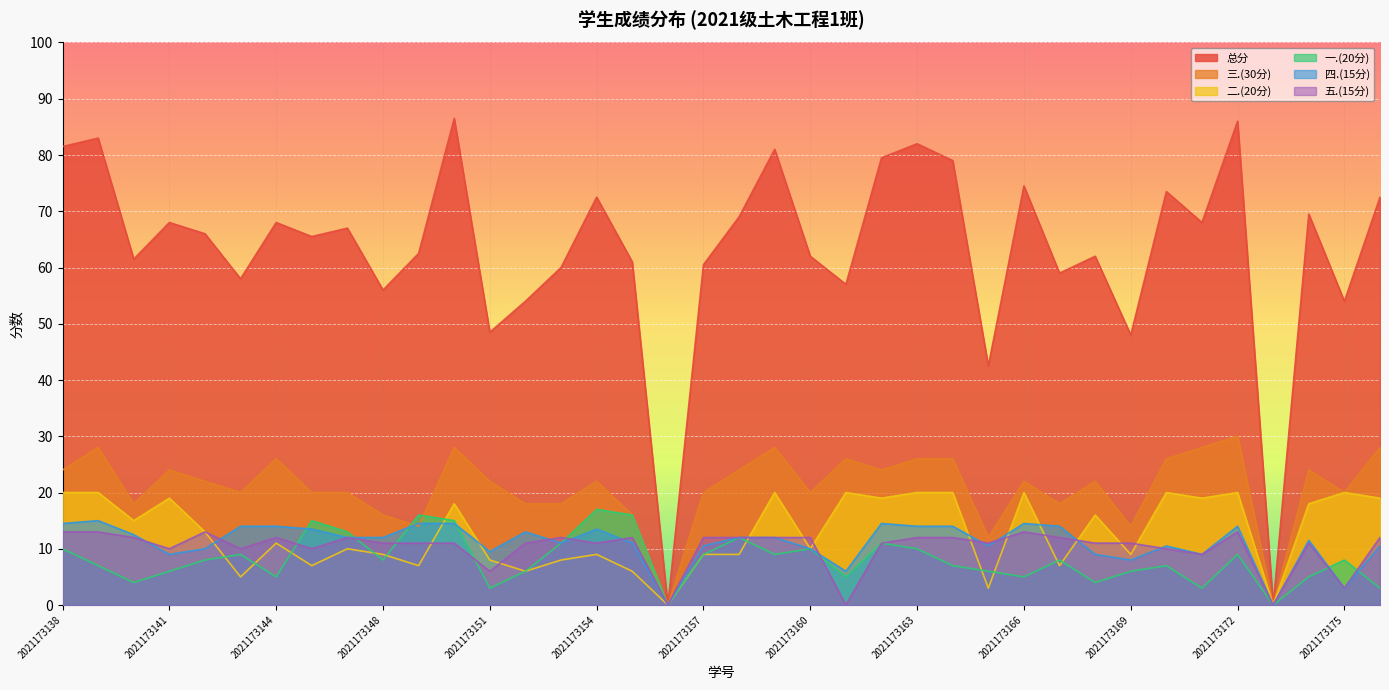

Reading left to right, extract all data points from this chart.

总分: 81.5	83.0	61.5	68.0	66.0	58.0	68.0	65.5	67.0	56.0	62.5	86.5	48.5	54.0	60.0	72.5	61.0	0.0	60.5	69.0	81.0	62.0	57.0	79.5	82.0	79.0	42.5	74.5	59.0	62.0	48.0	73.5	68.0	86.0	0.0	69.5	54.0	72.5
一.(20分): 10.0	7.0	4.0	6.0	8.0	9.0	5.0	15.0	13.0	8.0	16.0	15.0	3.0	6.0	11.0	17.0	16.0	0.0	9.0	12.0	9.0	10.0	5.0	11.0	10.0	7.0	6.0	5.0	8.0	4.0	6.0	7.0	3.0	9.0	0.0	5.0	8.0	3.0
二.(20分): 20.0	20.0	15.0	19.0	13.0	5.0	11.0	7.0	10.0	9.0	7.0	18.0	8.0	6.0	8.0	9.0	6.0	0.0	9.0	9.0	20.0	10.0	20.0	19.0	20.0	20.0	3.0	20.0	7.0	16.0	9.0	20.0	19.0	20.0	0.0	18.0	20.0	19.0
三.(30分): 24.0	28.0	18.0	24.0	22.0	20.0	26.0	20.0	20.0	16.0	14.0	28.0	22.0	18.0	18.0	22.0	16.0	0.0	20.0	24.0	28.0	20.0	26.0	24.0	26.0	26.0	12.0	22.0	18.0	22.0	14.0	26.0	28.0	30.0	0.0	24.0	20.0	28.0
四.(15分): 14.5	15.0	12.5	9.0	10.0	14.0	14.0	13.5	12.0	12.0	14.5	14.5	9.5	13.0	11.0	13.5	11.0	0.0	10.5	12.0	12.0	10.0	6.0	14.5	14.0	14.0	10.5	14.5	14.0	9.0	8.0	10.5	9.0	14.0	0.0	11.5	3.0	10.5
五.(15分): 13.0	13.0	12.0	10.0	13.0	10.0	12.0	10.0	12.0	11.0	11.0	11.0	6.0	11.0	12.0	11.0	12.0	0.0	12.0	12.0	12.0	12.0	0.0	11.0	12.0	12.0	11.0	13.0	12.0	11.0	11.0	10.0	9.0	13.0	0.0	11.0	3.0	12.0